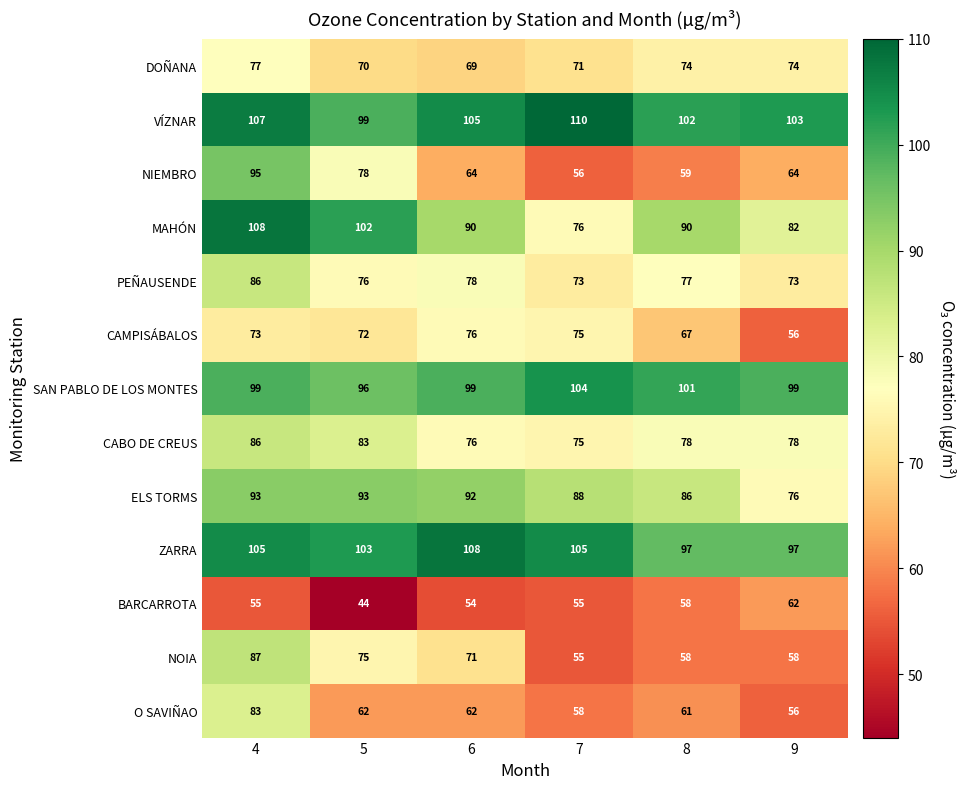

How many series are shown in this chart?

13